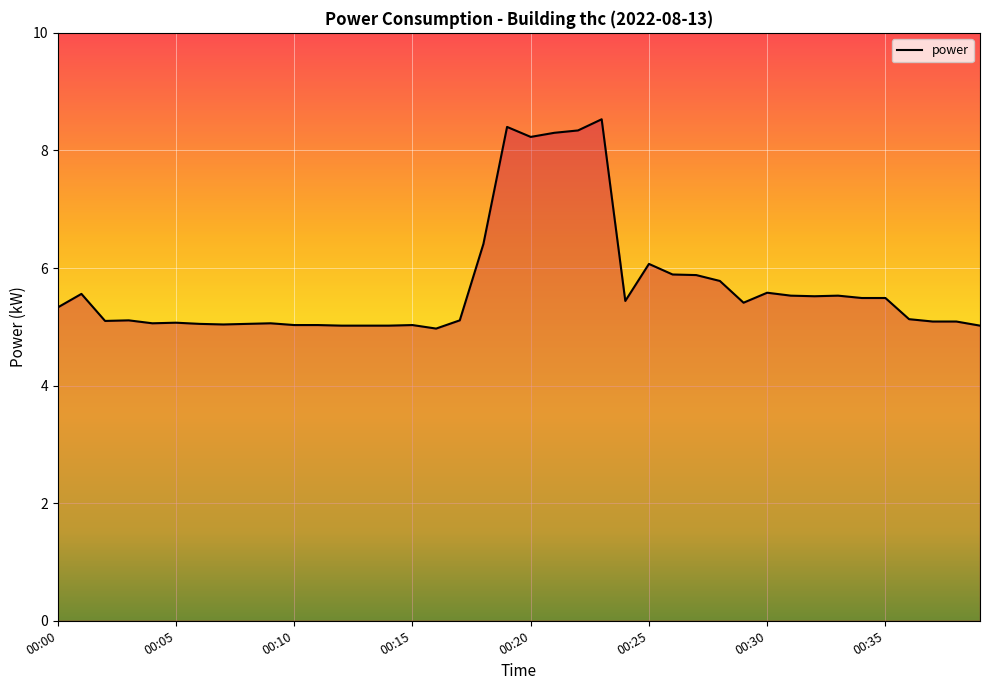

Does the chart have visible grid lines?

Yes